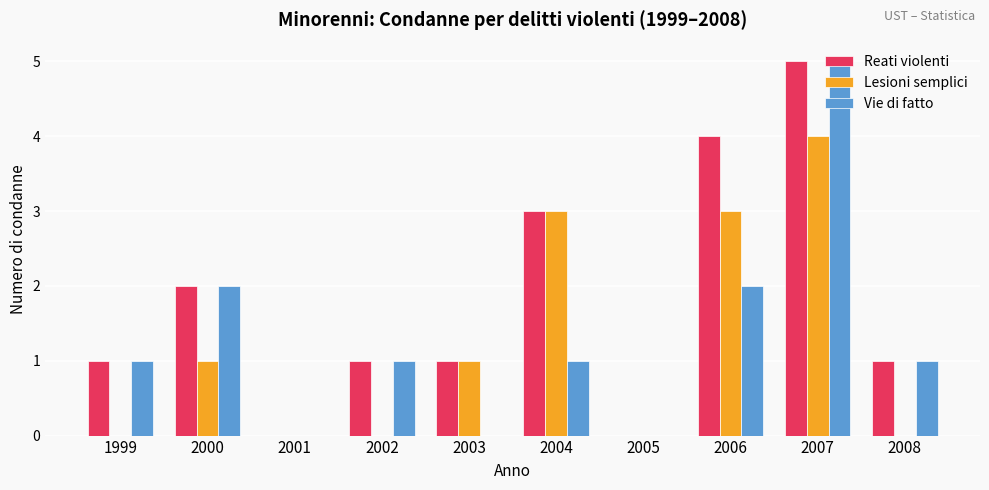

The Vie di fatto series shows 2 at 2003. True or false?

False